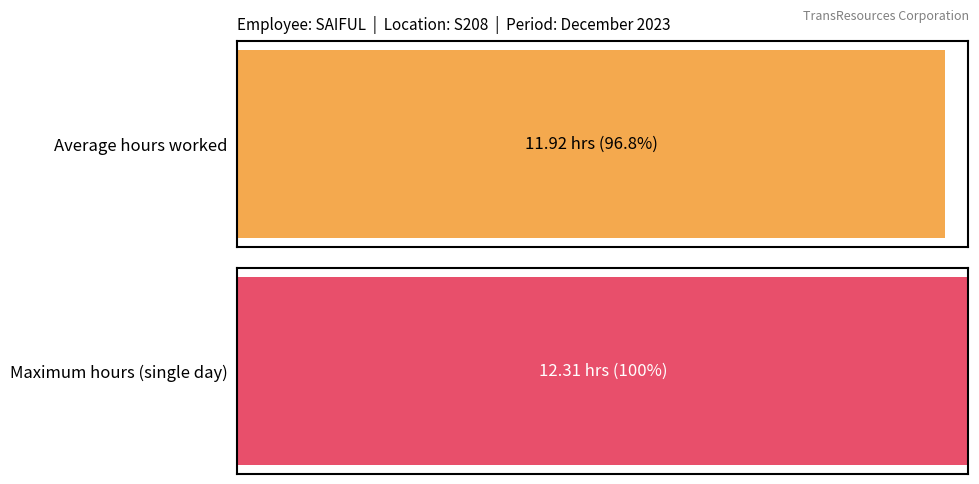

Are the bars grouped side by side (vs. stacked)?

No